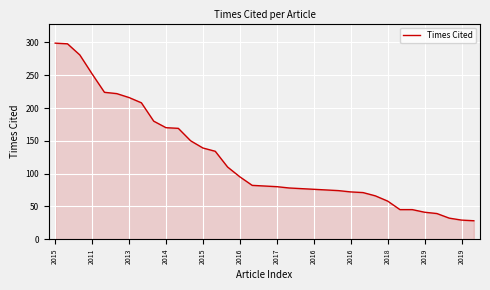

What is the minimum value shown in the chart?

28